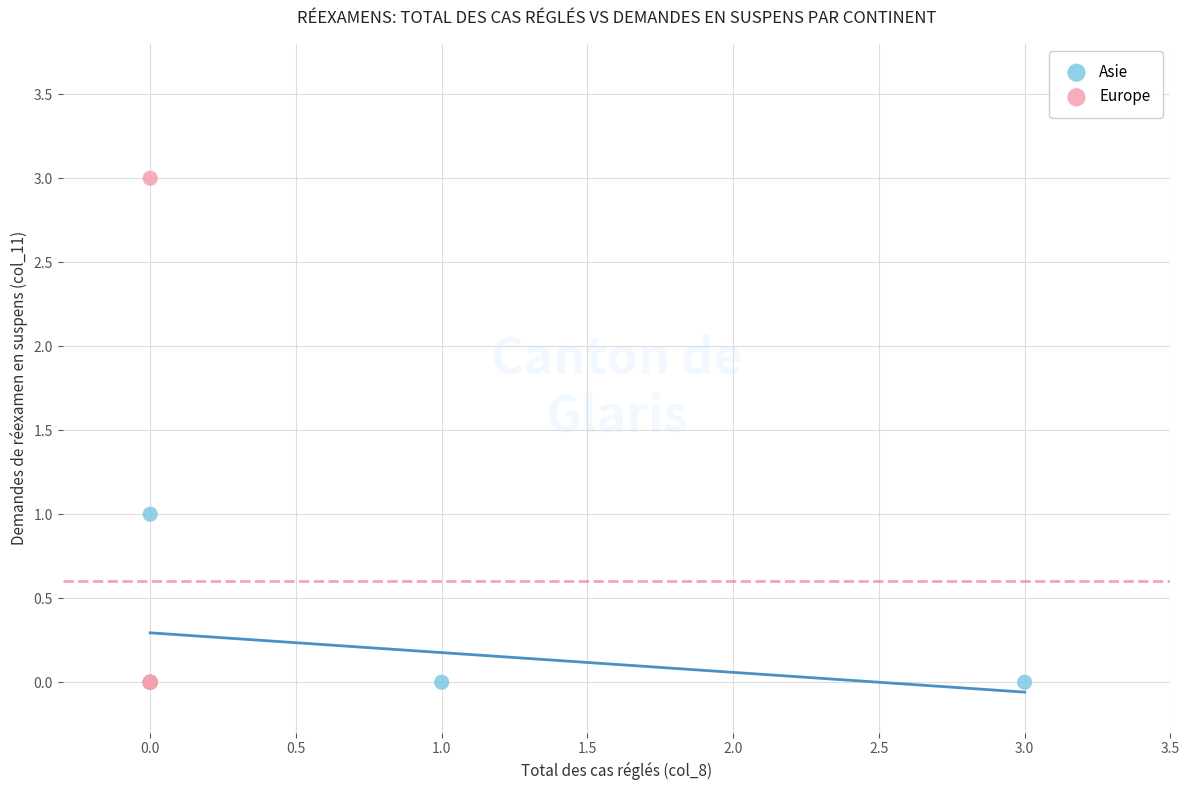

Which series reaches the maximum Y coordinate?

Europe